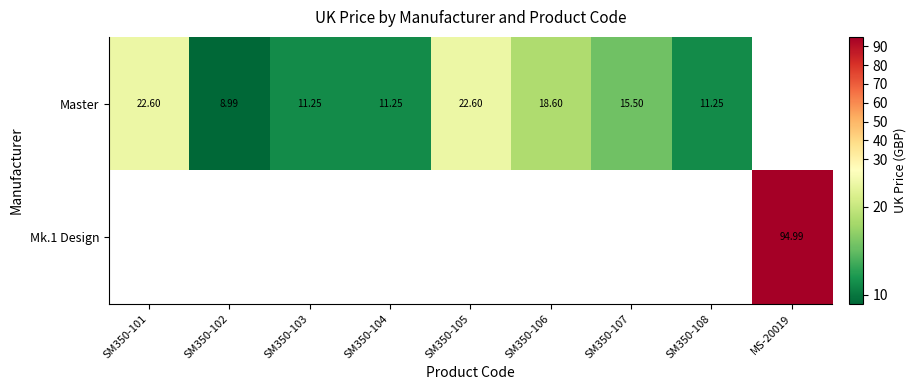

Which series has the widest spread of values?

Master